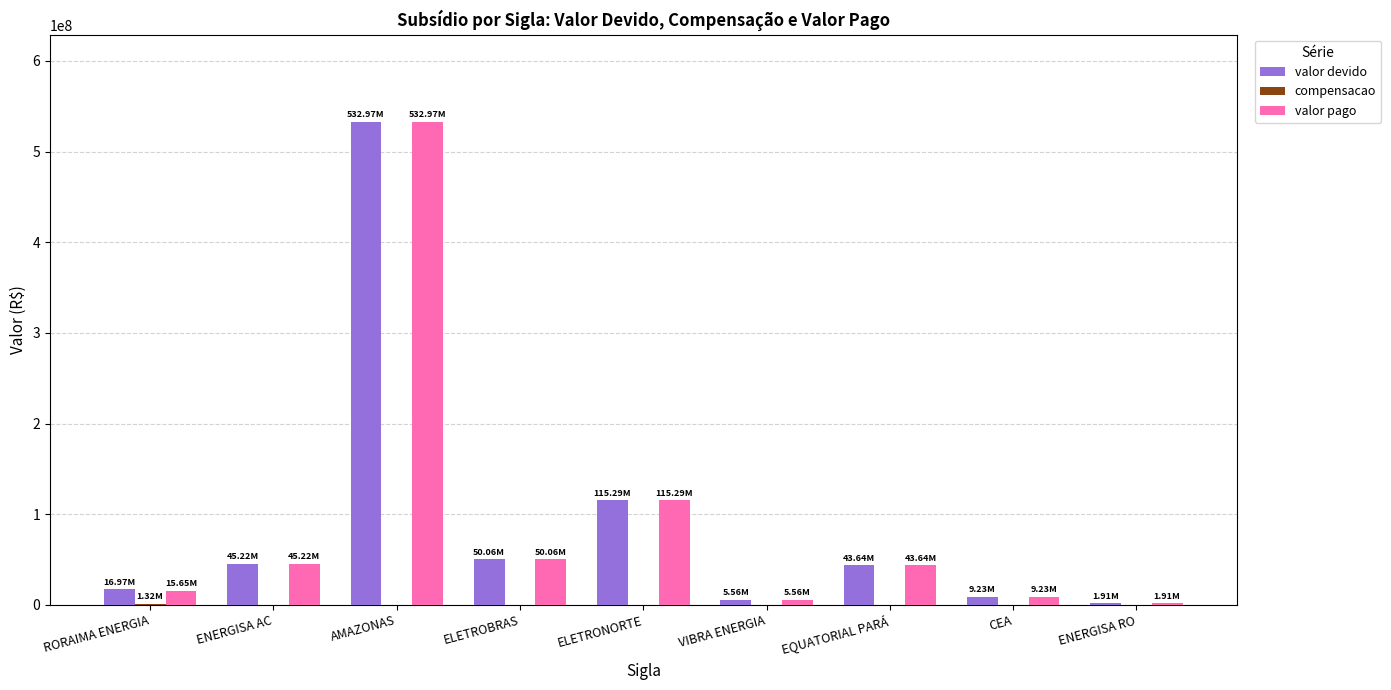

At which category is the sum across all series the highest?

AMAZONAS